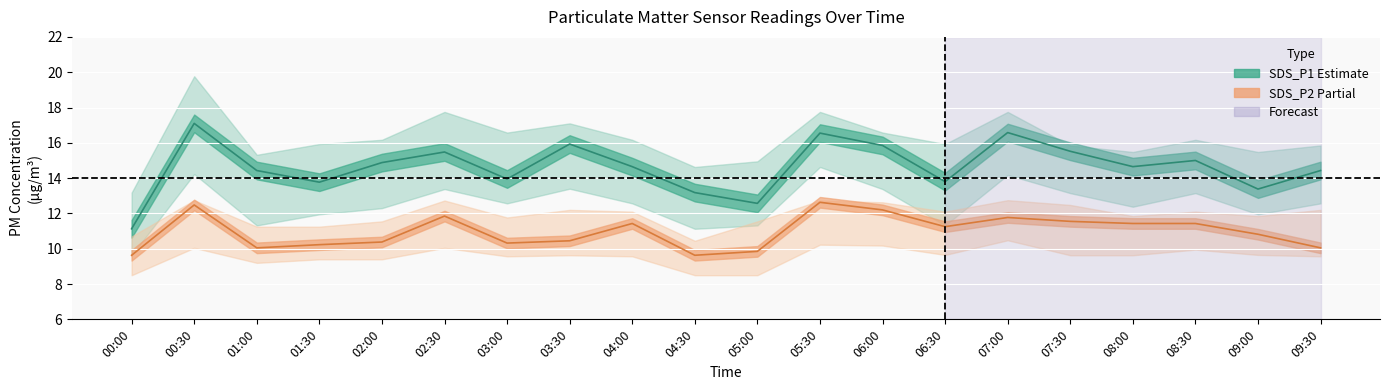

How many values in the SDS_P1 (Estimate) series are below 14?

7